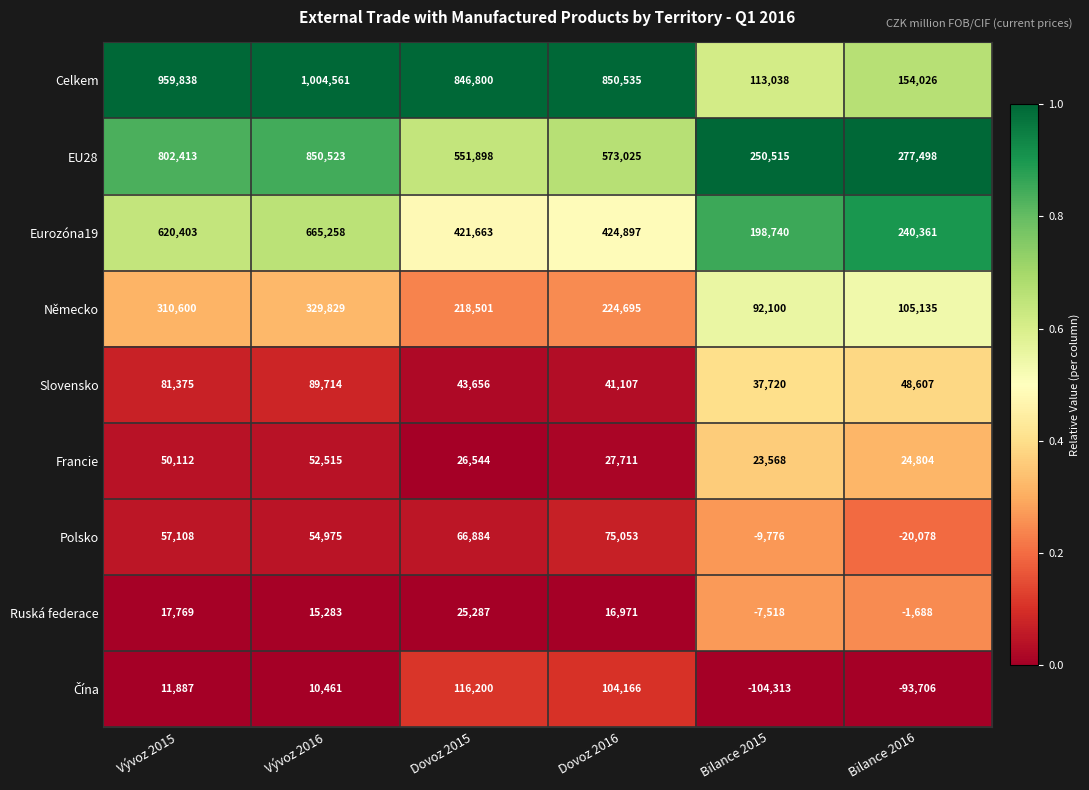

Which series has the largest total across all categories?

Celkem